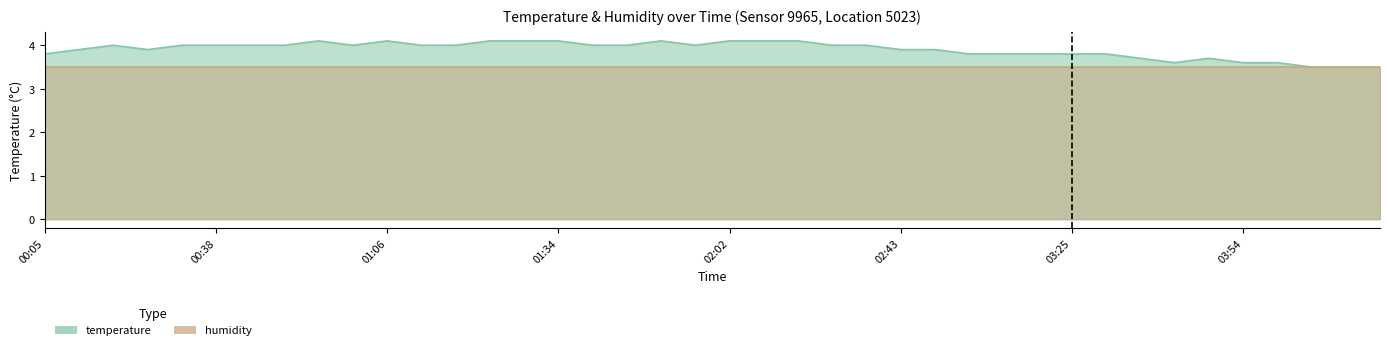

What is the sum of the values at 04:05 and 03:59?

7.1